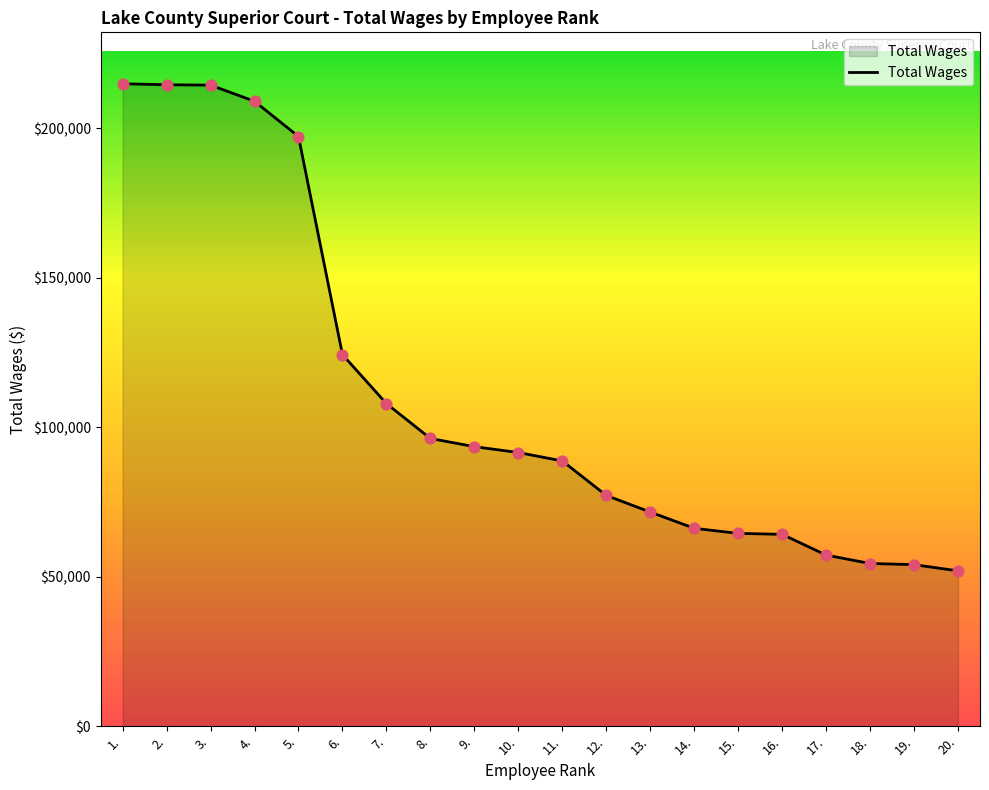

What is the change in value from 14. to 17.?

-8954